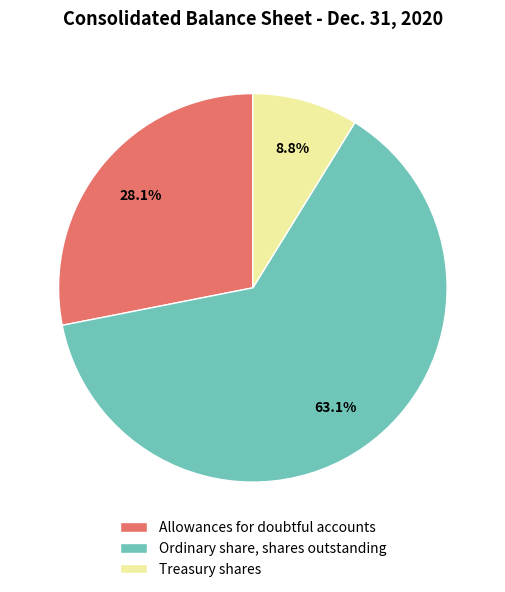

What is the majority slice?

Ordinary share, shares outstanding